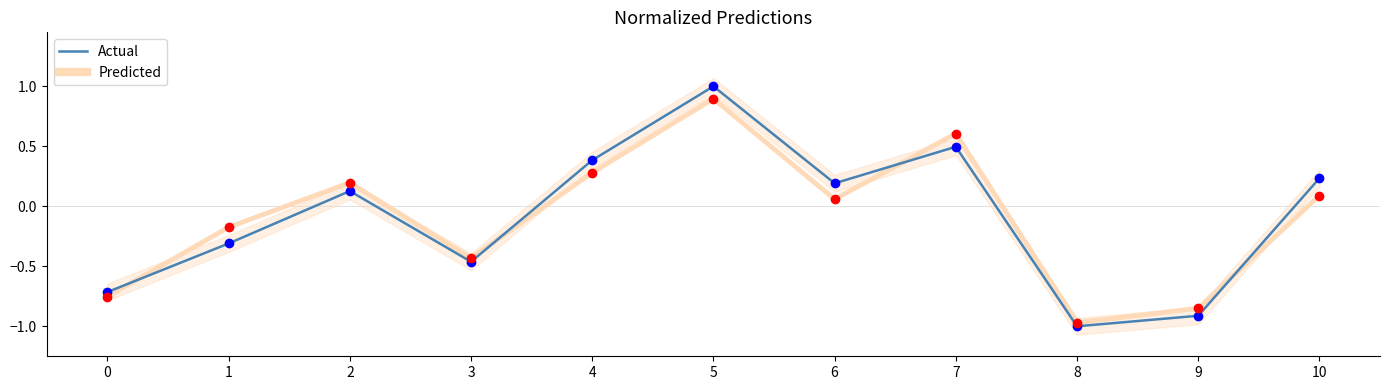

At how many categories does at least one series exceed 0?

6